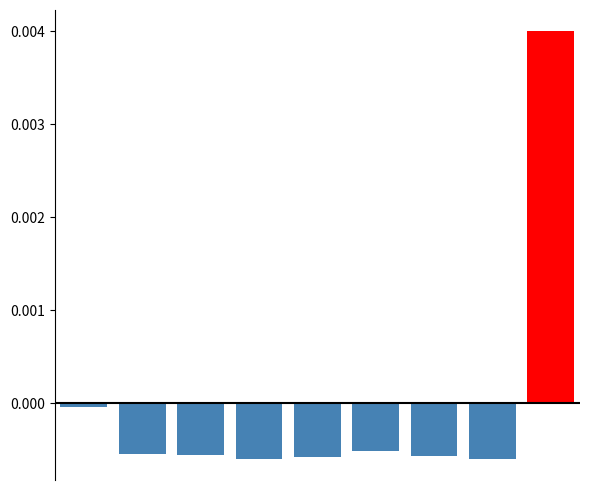

What are all the series names shown in the legend?

below mean, above mean